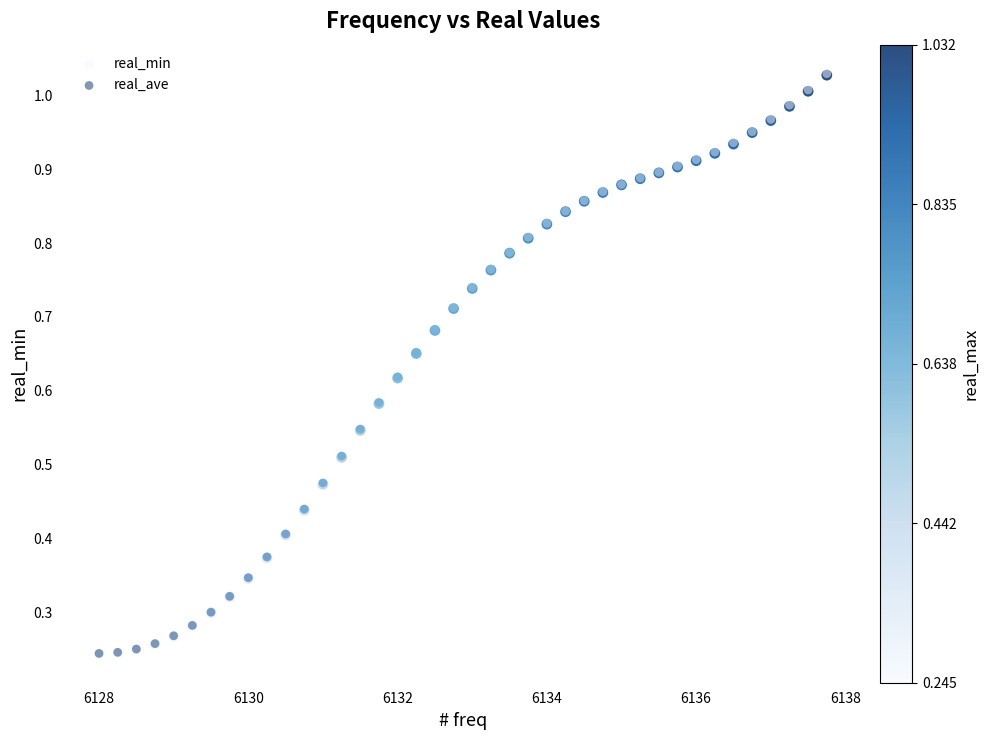

What are all the series names shown in the legend?

real_min, real_ave